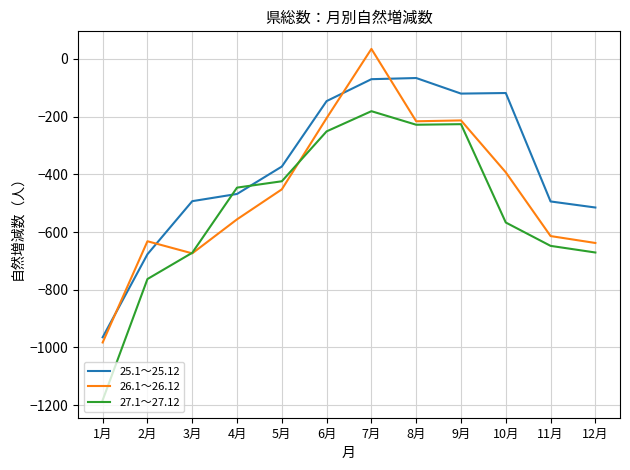

What is the difference between the highest and lowest values at 7月?

216